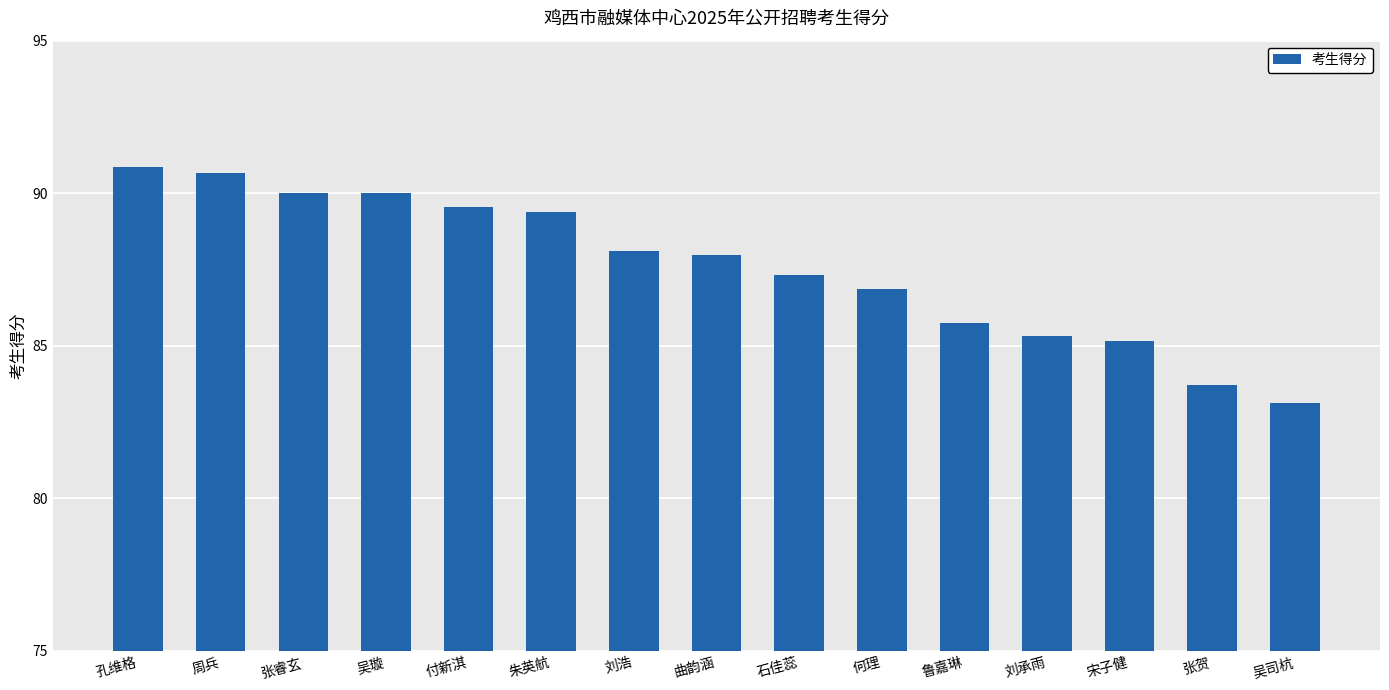

Which category has the highest value across all series?

孔维格